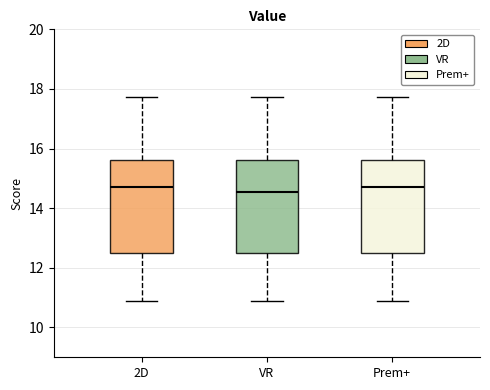

Reading left to right, transcribe this box plot: for each box, give where its median line is, the range the box spans, and where its two whiskers end, as read against the y-axis. The values are not printed on the chart, so give them approximately, as read against the axis.

2D: median 14.8, box 12.6 to 15.6, whiskers 11.0 to 17.8
VR: median 14.6, box 12.6 to 15.6, whiskers 11.0 to 17.8
Prem+: median 14.8, box 12.6 to 15.6, whiskers 11.0 to 17.8